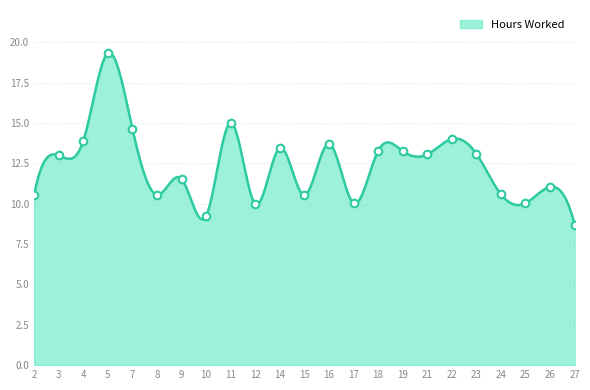

Between 16 and 25, which is larger?

16